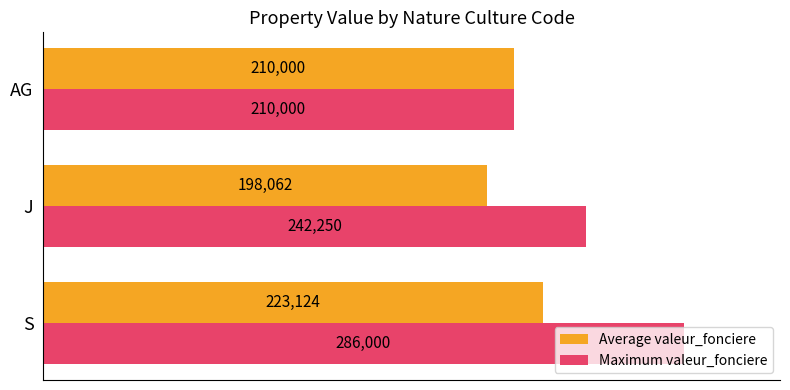

Rank the series by their maximum value, from lowest to highest.

Average valeur_fonciere, Maximum valeur_fonciere